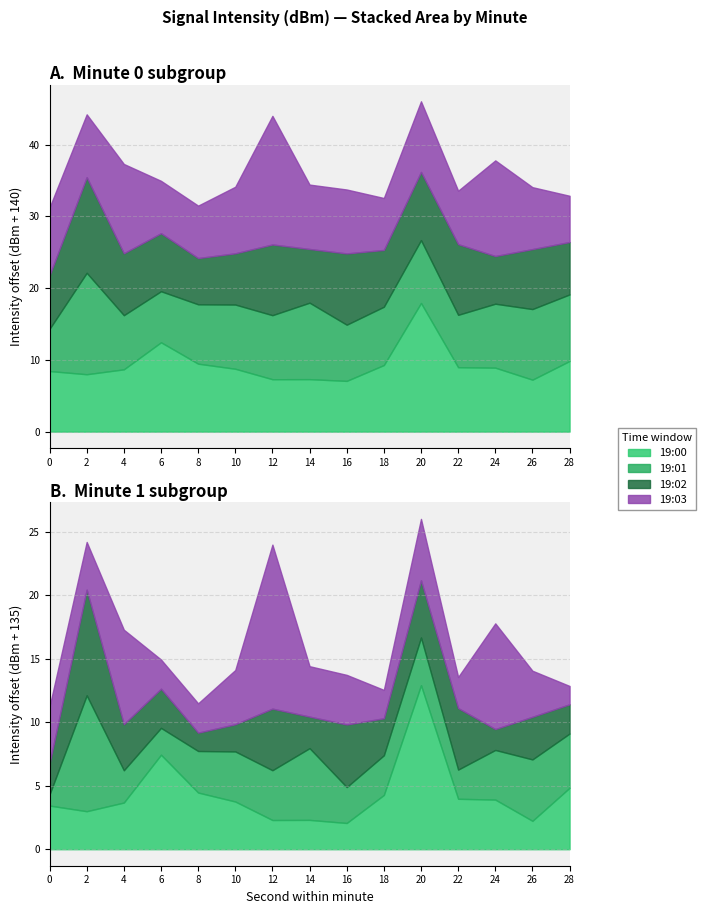

What is the sum of all 19:03 values?

-1956.7